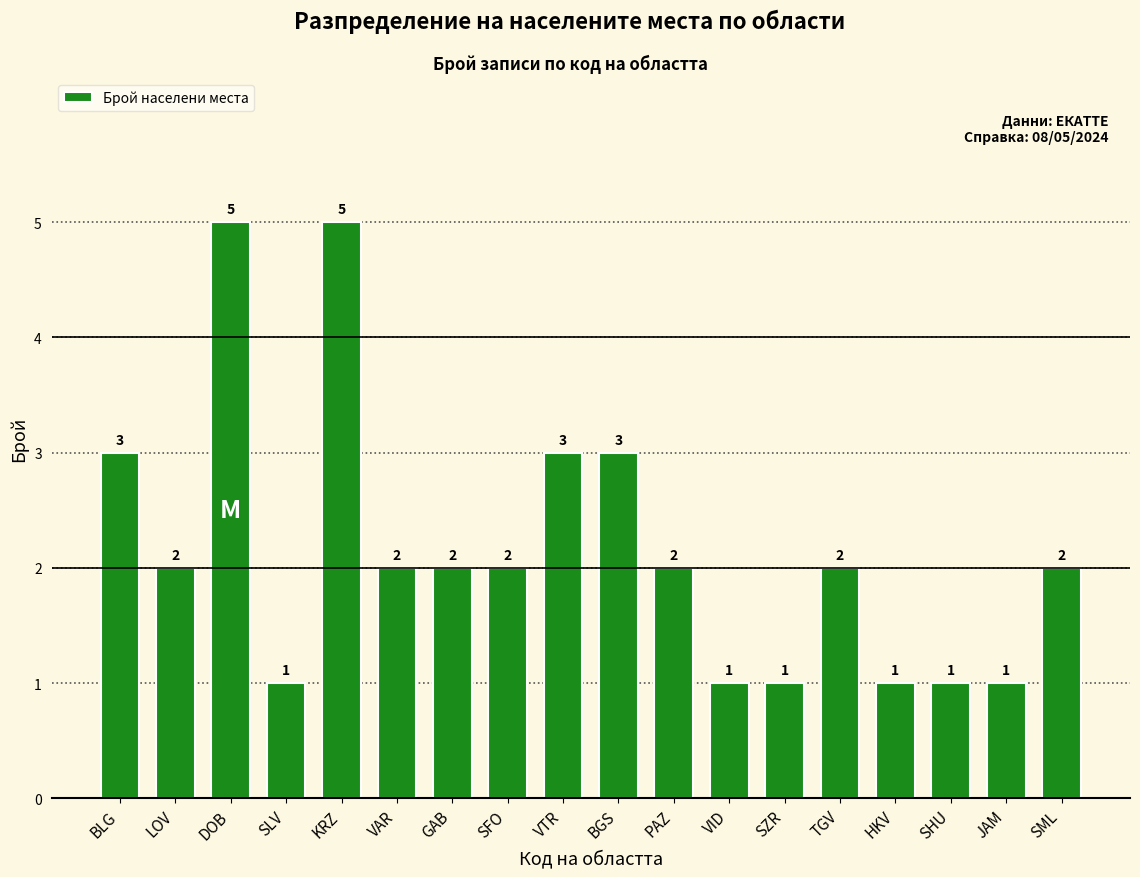

Count the values in the range 1 to 3.

16